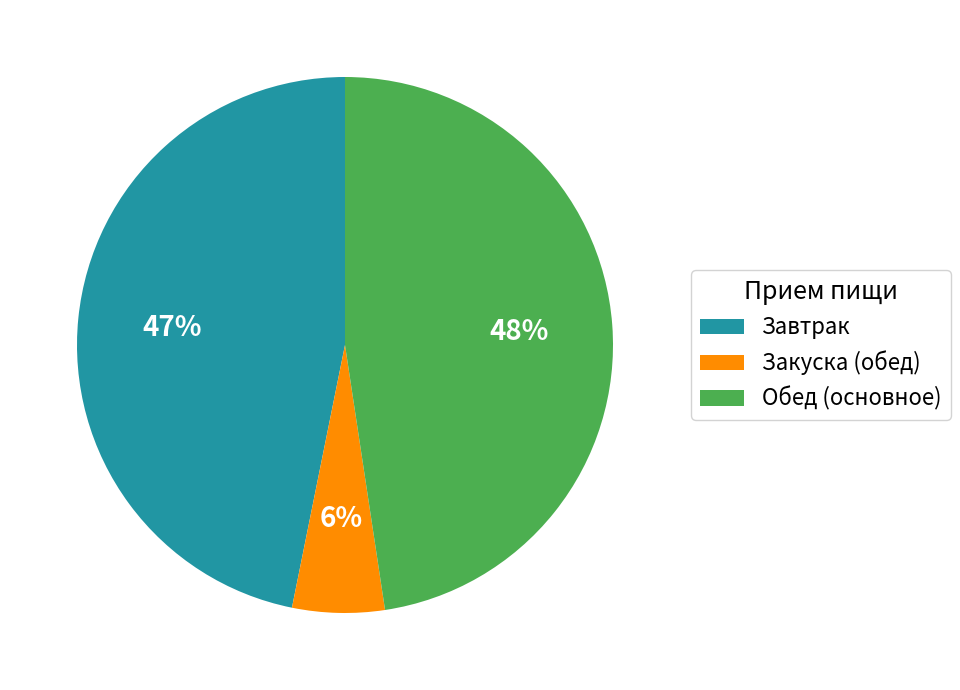

Is the sum of Обед (основное) and Завтрак greater than half?

Yes